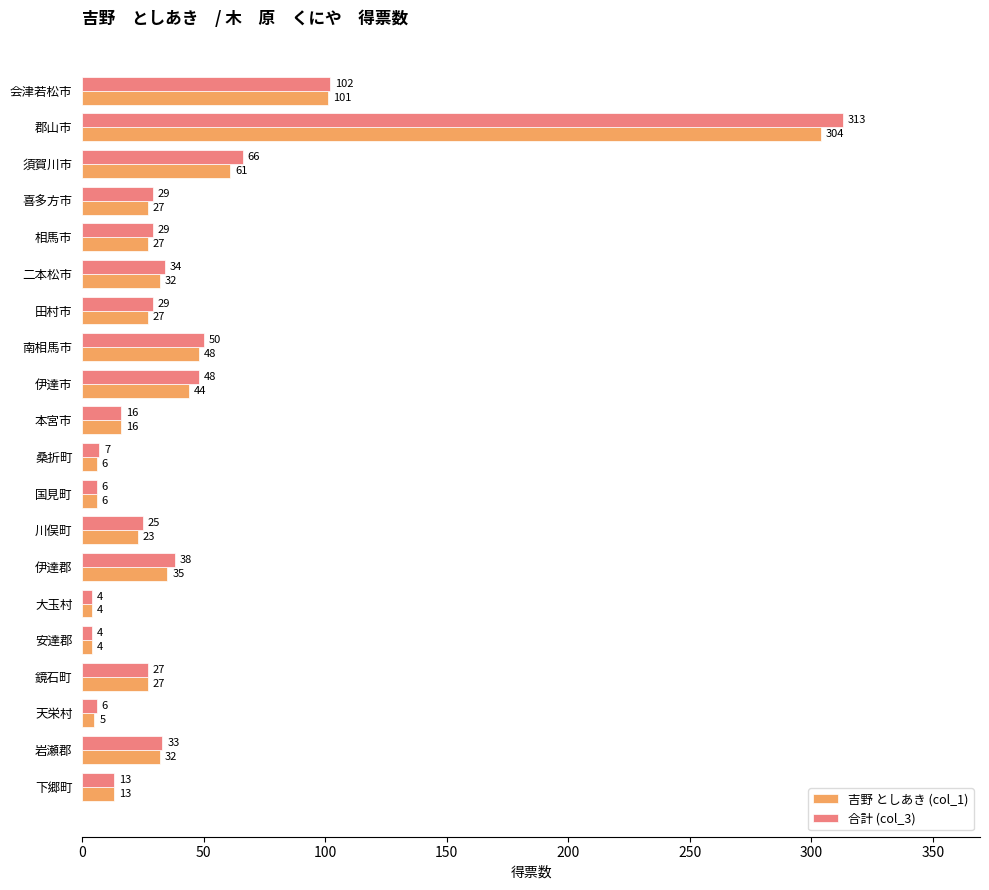

List the series in order of their overall mean, lowest first.

吉野 としあき (col_1), 合計 (col_3)